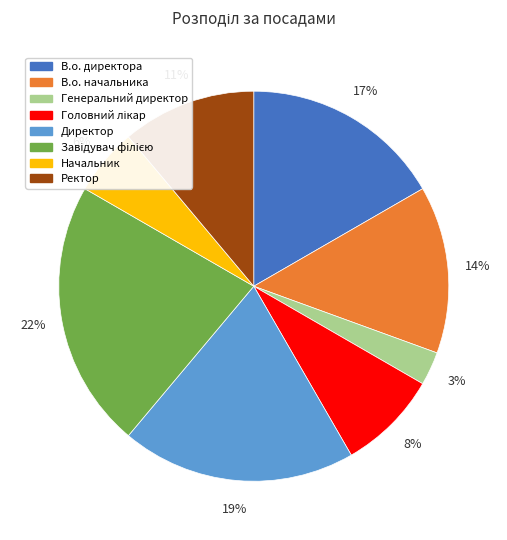

To the nearest percent, what portion does Директор represent?

19%